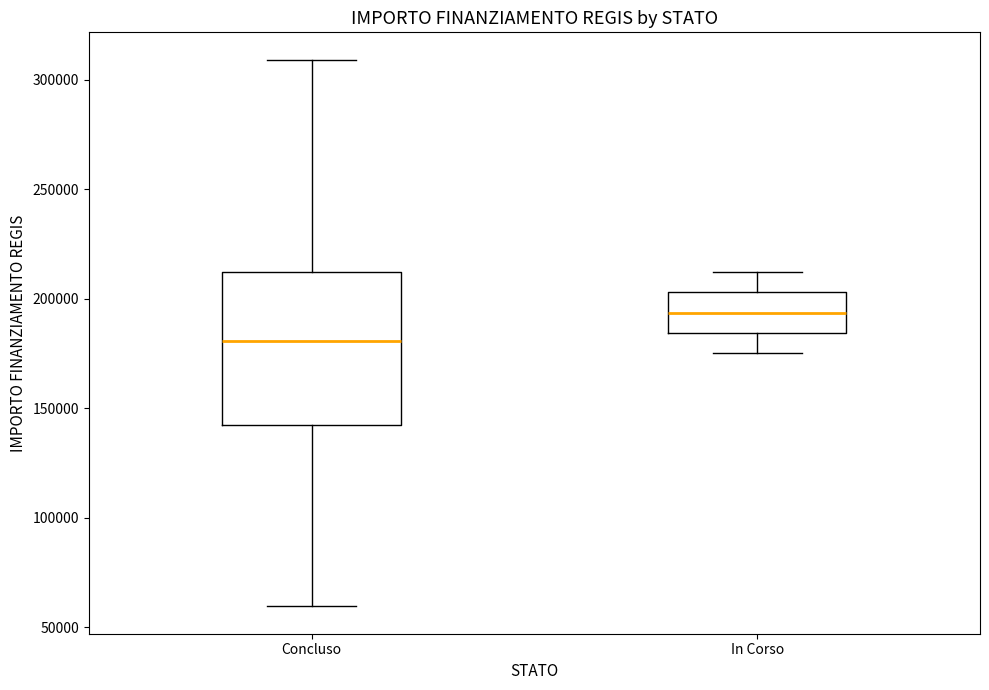

Which box has the lowest median line?

Concluso